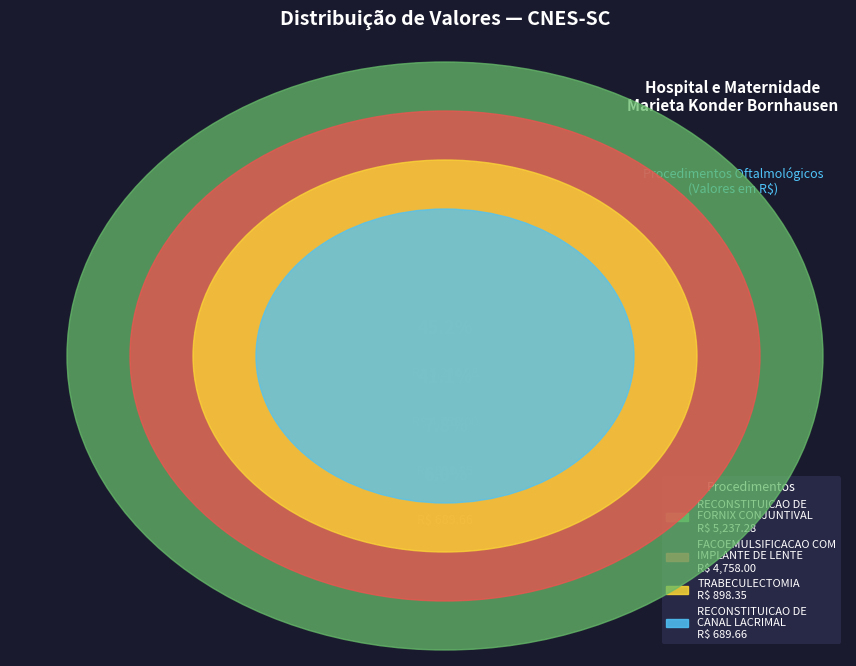

What is the largest slice in the pie chart?

RECONSTITUICAO DE
FORNIX CONJUNTIVAL